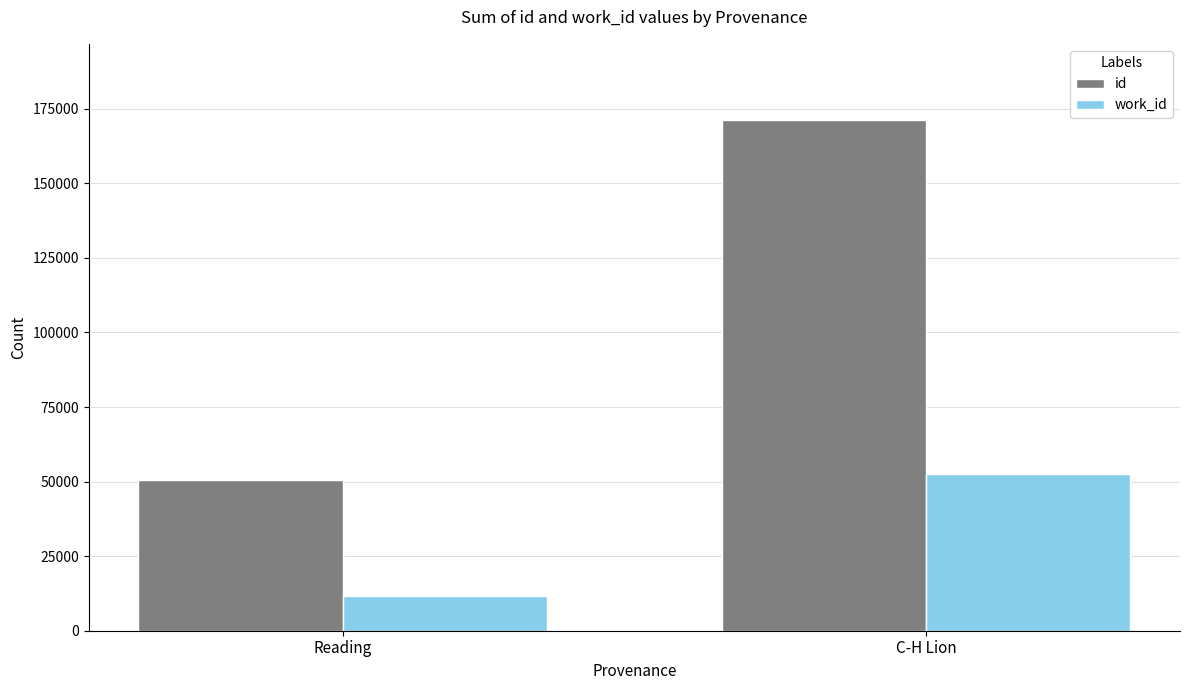

What is the total value across all series at Reading?

62058